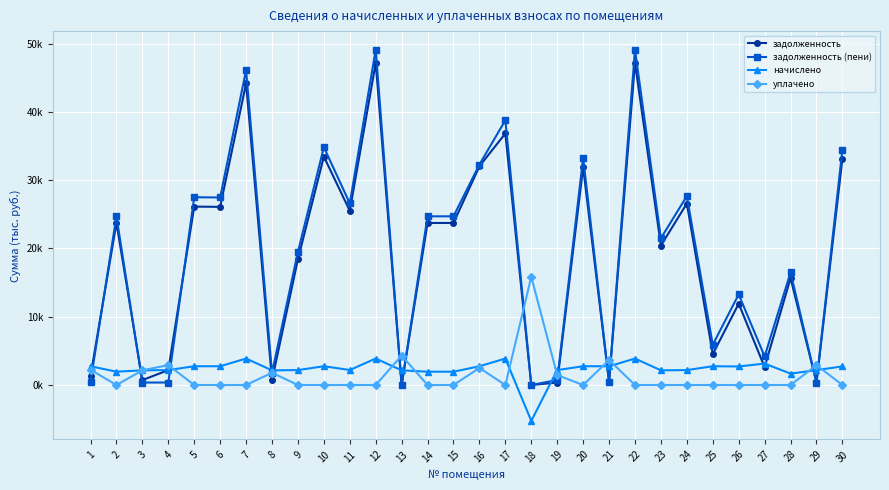

Which category has the lowest value across all series?

18